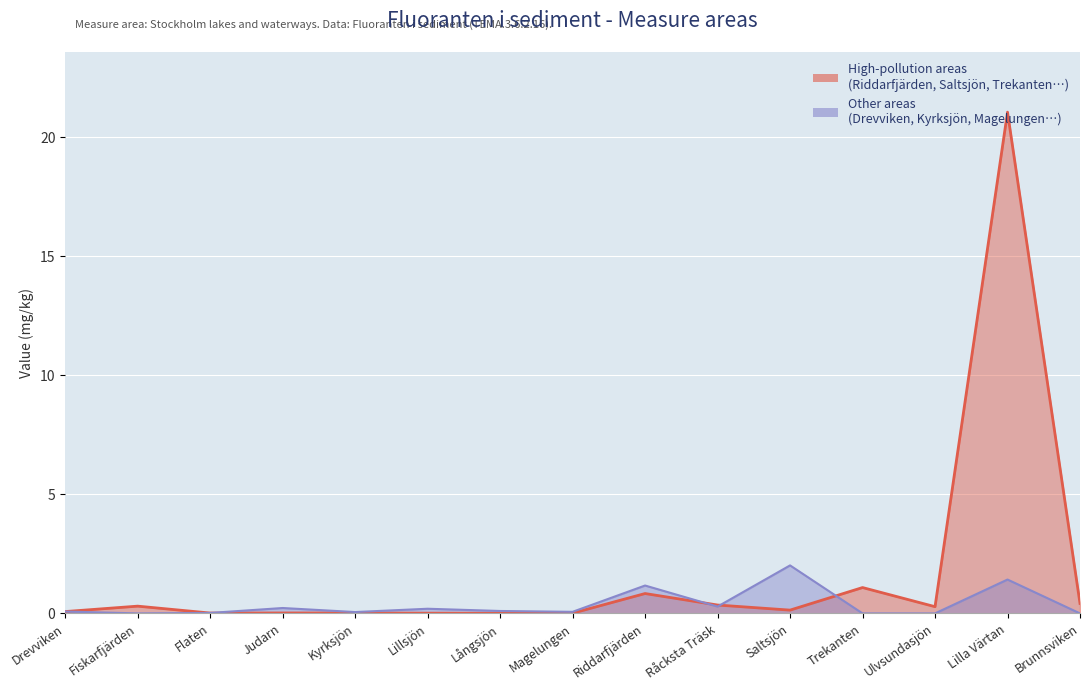

Reading left to right, what are all the values shown in this chart?

High-pollution areas: Drevviken=0.1	Fiskarfjärden=0.3	Flaten=0.0	Judarn=0.0	Kyrksjön=0.0	Lillsjön=0.0	Långsjön=0.0	Magelungen=0.0	Riddarfjärden=0.8	Råcksta Träsk=0.4	Saltsjön=0.1	Trekanten=1.1	Ulvsundasjön=0.3	Lilla Värtan=21.0	Brunnsviken=0.4
Other areas: Drevviken=0.1	Fiskarfjärden=0.0	Flaten=0.0	Judarn=0.2	Kyrksjön=0.1	Lillsjön=0.2	Långsjön=0.1	Magelungen=0.1	Riddarfjärden=1.2	Råcksta Träsk=0.3	Saltsjön=2.0	Trekanten=0.0	Ulvsundasjön=0.0	Lilla Värtan=1.4	Brunnsviken=0.0